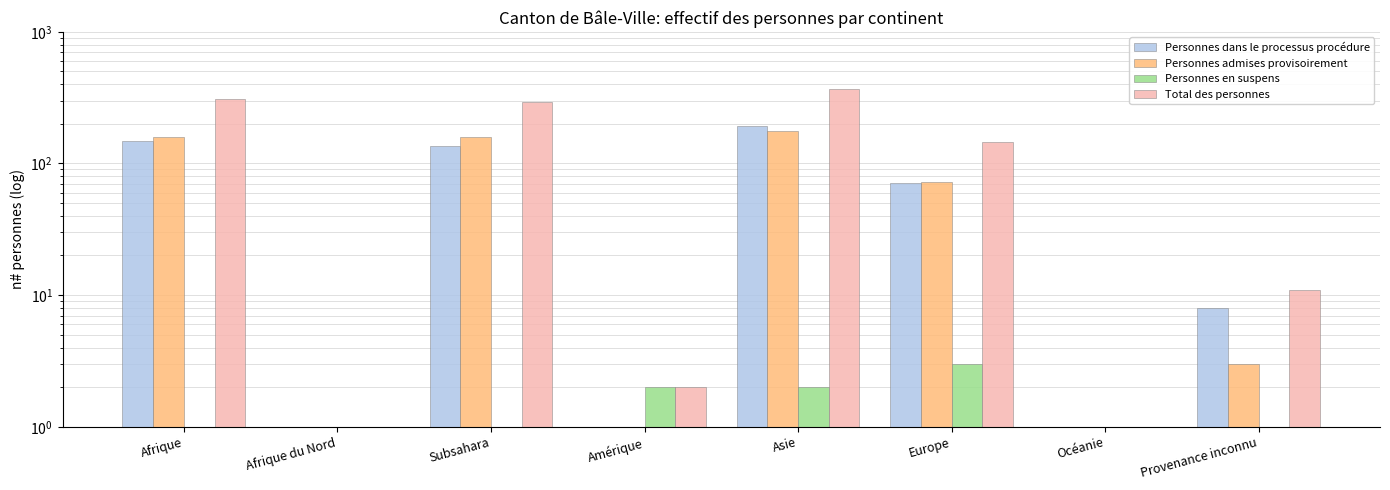

What are all the series names shown in the legend?

Personnes dans le processus procédure, Personnes admises provisoirement, Personnes en suspens, Total des personnes